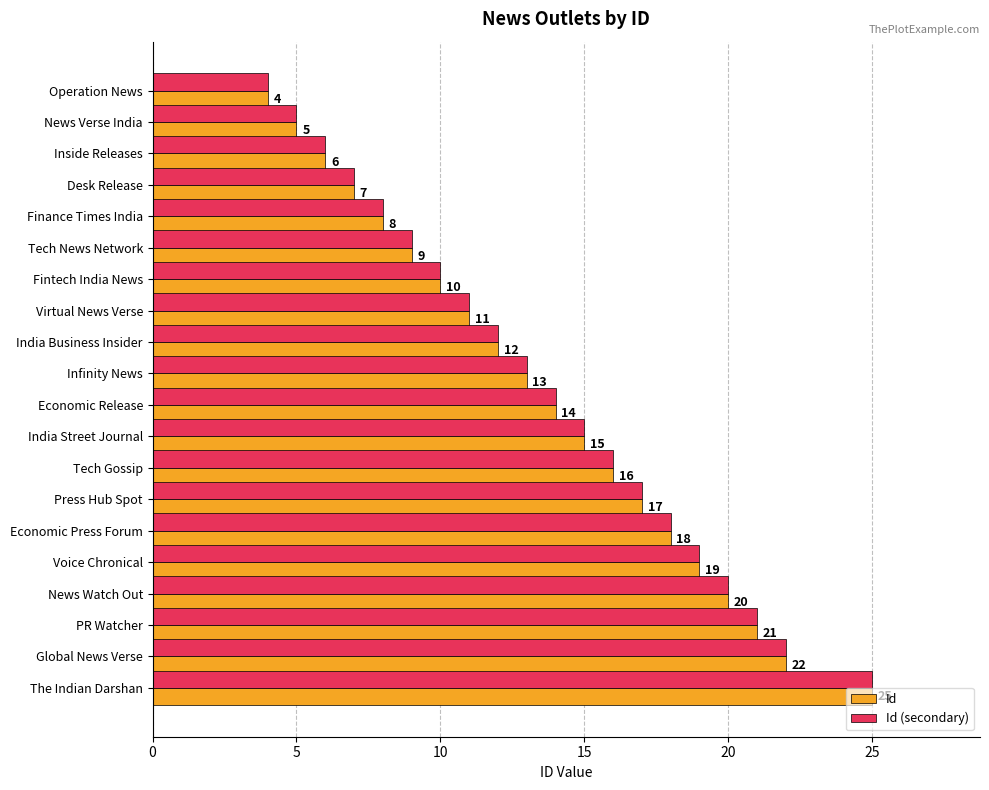

Rank the categories by Id (secondary) value from highest to lowest.

The Indian Darshan, Global News Verse, PR Watcher, News Watch Out, Voice Chronical, Economic Press Forum, Press Hub Spot, Tech Gossip, India Street Journal, Economic Release, Infinity News, India Business Insider, Virtual News Verse, Fintech India News, Tech News Network, Finance Times India, Desk Release, Inside Releases, News Verse India, Operation News